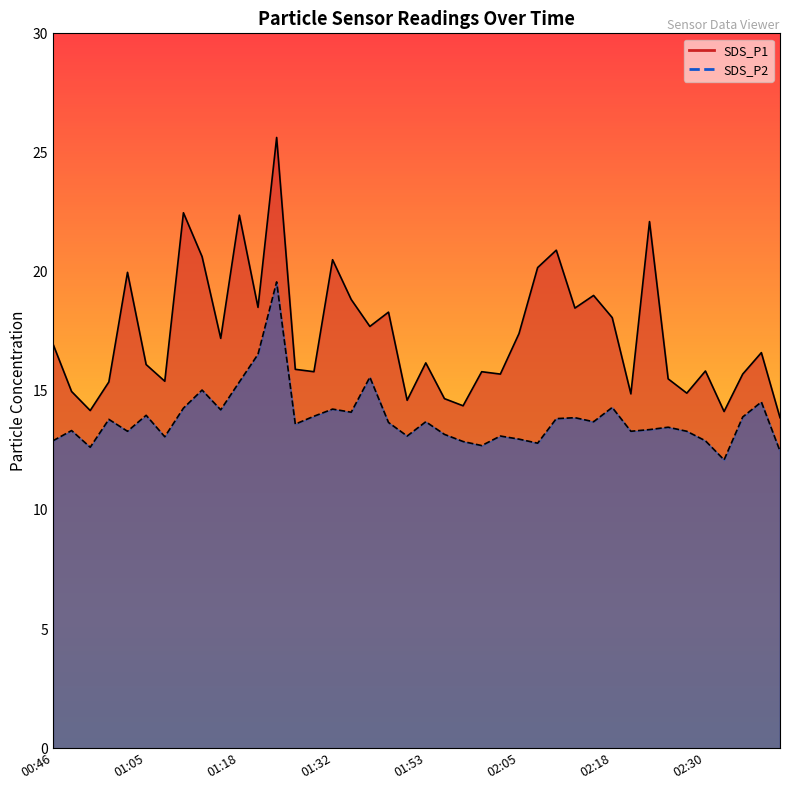

At which category does SDS_P1 reach its first local valley?

00:58